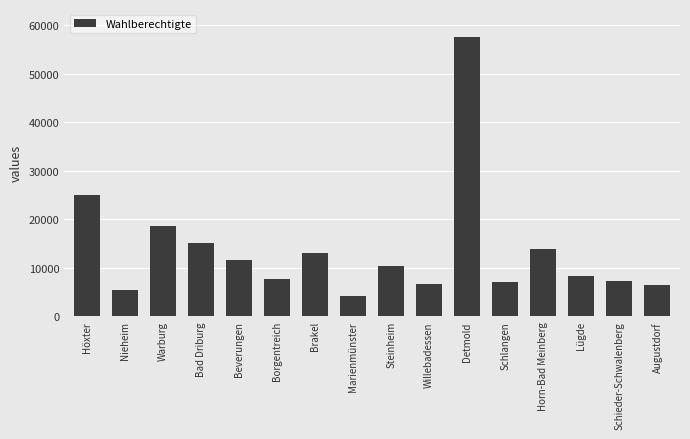

The value at Höxter is 24930. True or false?

True